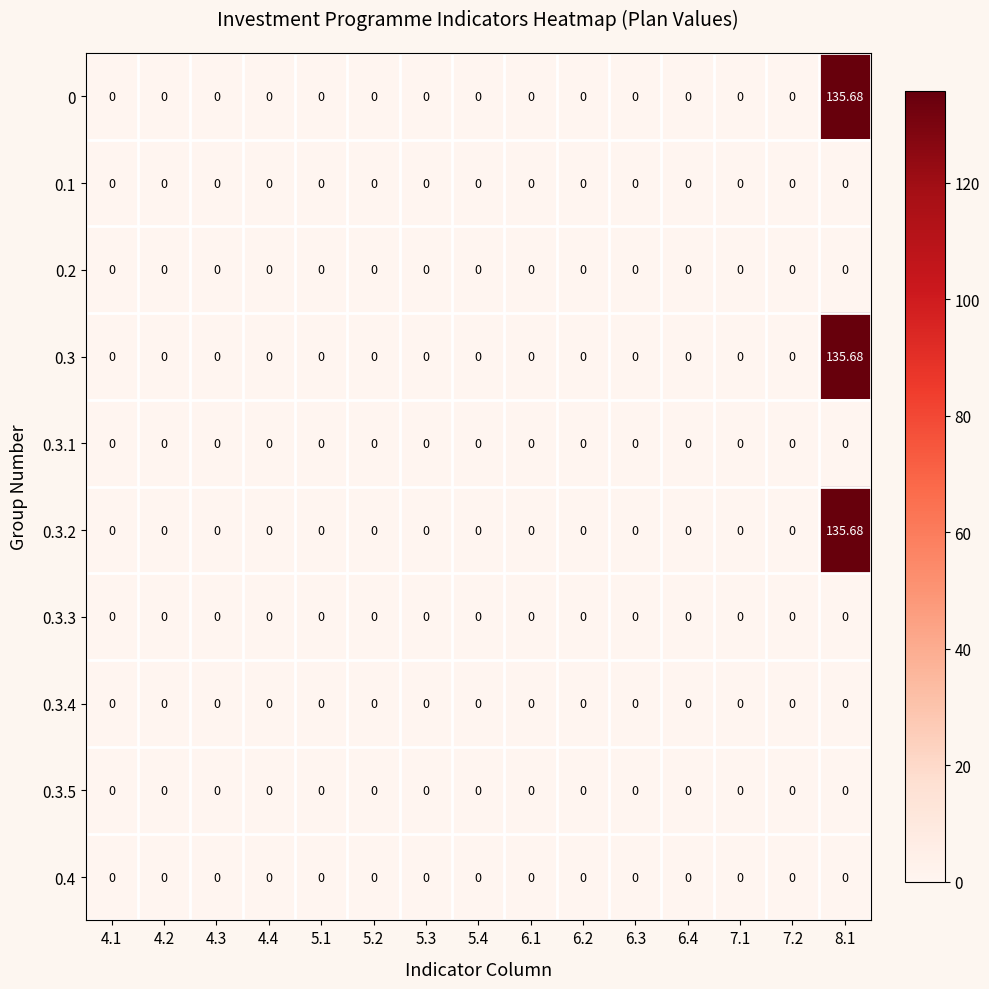

Reading left to right, transcribe all the data shown in this chart.

0: 4.1=0.0	4.2=0.0	4.3=0.0	4.4=0.0	5.1=0.0	5.2=0.0	5.3=0.0	5.4=0.0	6.1=0.0	6.2=0.0	6.3=0.0	6.4=0.0	7.1=0.0	7.2=0.0	8.1=135.7
0.1: 4.1=0.0	4.2=0.0	4.3=0.0	4.4=0.0	5.1=0.0	5.2=0.0	5.3=0.0	5.4=0.0	6.1=0.0	6.2=0.0	6.3=0.0	6.4=0.0	7.1=0.0	7.2=0.0	8.1=0.0
0.2: 4.1=0.0	4.2=0.0	4.3=0.0	4.4=0.0	5.1=0.0	5.2=0.0	5.3=0.0	5.4=0.0	6.1=0.0	6.2=0.0	6.3=0.0	6.4=0.0	7.1=0.0	7.2=0.0	8.1=0.0
0.3: 4.1=0.0	4.2=0.0	4.3=0.0	4.4=0.0	5.1=0.0	5.2=0.0	5.3=0.0	5.4=0.0	6.1=0.0	6.2=0.0	6.3=0.0	6.4=0.0	7.1=0.0	7.2=0.0	8.1=135.7
0.3.1: 4.1=0.0	4.2=0.0	4.3=0.0	4.4=0.0	5.1=0.0	5.2=0.0	5.3=0.0	5.4=0.0	6.1=0.0	6.2=0.0	6.3=0.0	6.4=0.0	7.1=0.0	7.2=0.0	8.1=0.0
0.3.2: 4.1=0.0	4.2=0.0	4.3=0.0	4.4=0.0	5.1=0.0	5.2=0.0	5.3=0.0	5.4=0.0	6.1=0.0	6.2=0.0	6.3=0.0	6.4=0.0	7.1=0.0	7.2=0.0	8.1=135.7
0.3.3: 4.1=0.0	4.2=0.0	4.3=0.0	4.4=0.0	5.1=0.0	5.2=0.0	5.3=0.0	5.4=0.0	6.1=0.0	6.2=0.0	6.3=0.0	6.4=0.0	7.1=0.0	7.2=0.0	8.1=0.0
0.3.4: 4.1=0.0	4.2=0.0	4.3=0.0	4.4=0.0	5.1=0.0	5.2=0.0	5.3=0.0	5.4=0.0	6.1=0.0	6.2=0.0	6.3=0.0	6.4=0.0	7.1=0.0	7.2=0.0	8.1=0.0
0.3.5: 4.1=0.0	4.2=0.0	4.3=0.0	4.4=0.0	5.1=0.0	5.2=0.0	5.3=0.0	5.4=0.0	6.1=0.0	6.2=0.0	6.3=0.0	6.4=0.0	7.1=0.0	7.2=0.0	8.1=0.0
0.4: 4.1=0.0	4.2=0.0	4.3=0.0	4.4=0.0	5.1=0.0	5.2=0.0	5.3=0.0	5.4=0.0	6.1=0.0	6.2=0.0	6.3=0.0	6.4=0.0	7.1=0.0	7.2=0.0	8.1=0.0